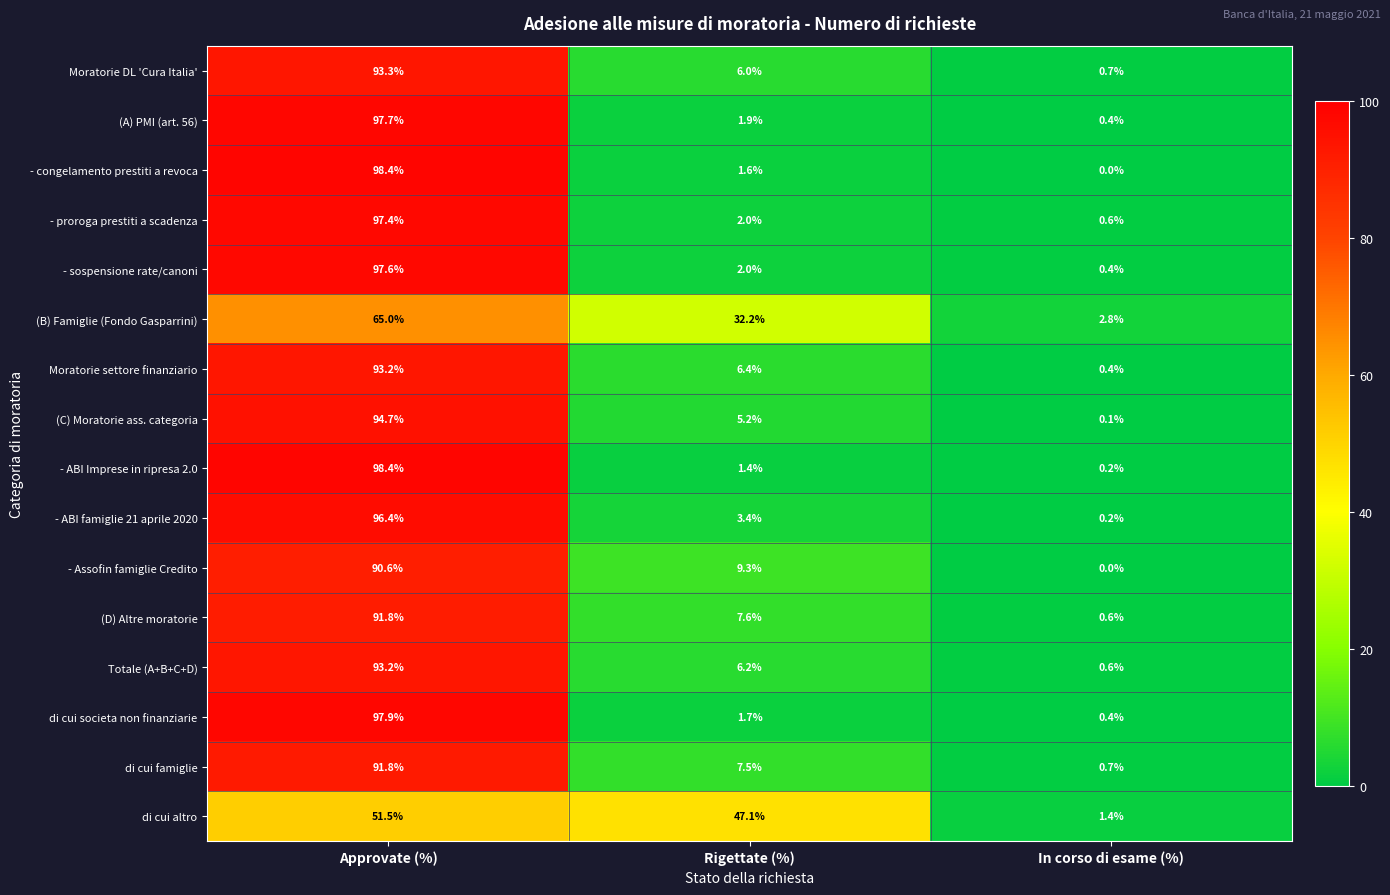

What is the greatest value displayed?

98.4